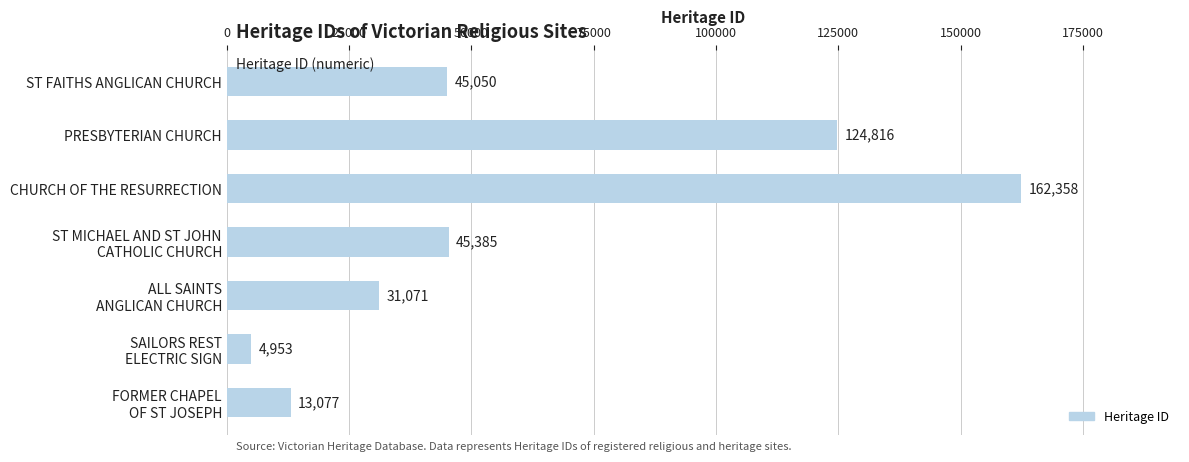

What is the difference between the maximum and second lowest values?

149281